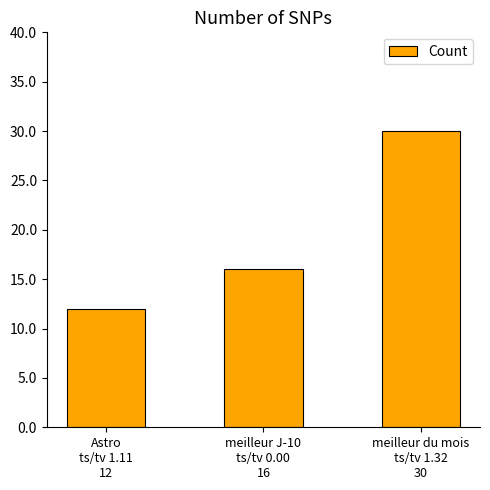

Is it true that the value at Astro
ts/tv 1.11
12 is 5?

False